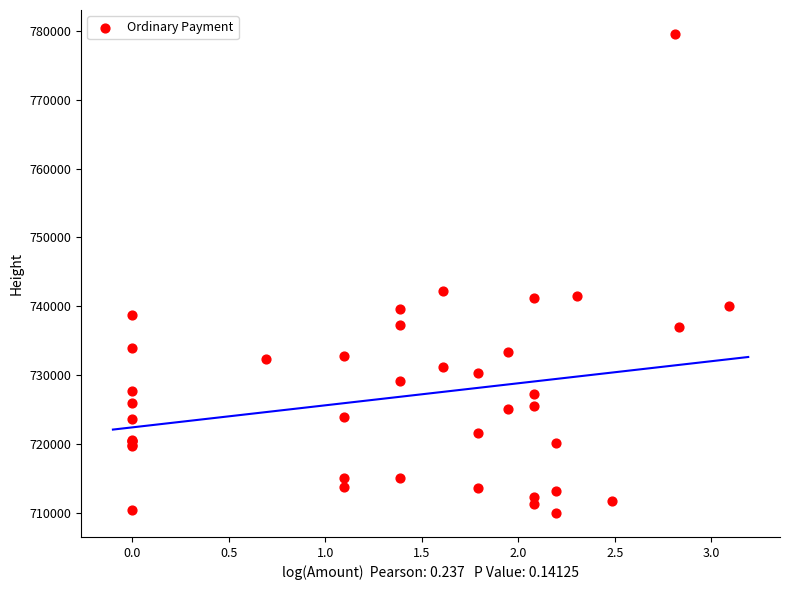

What Y value in the scatter plot is closest to 744756?

742275